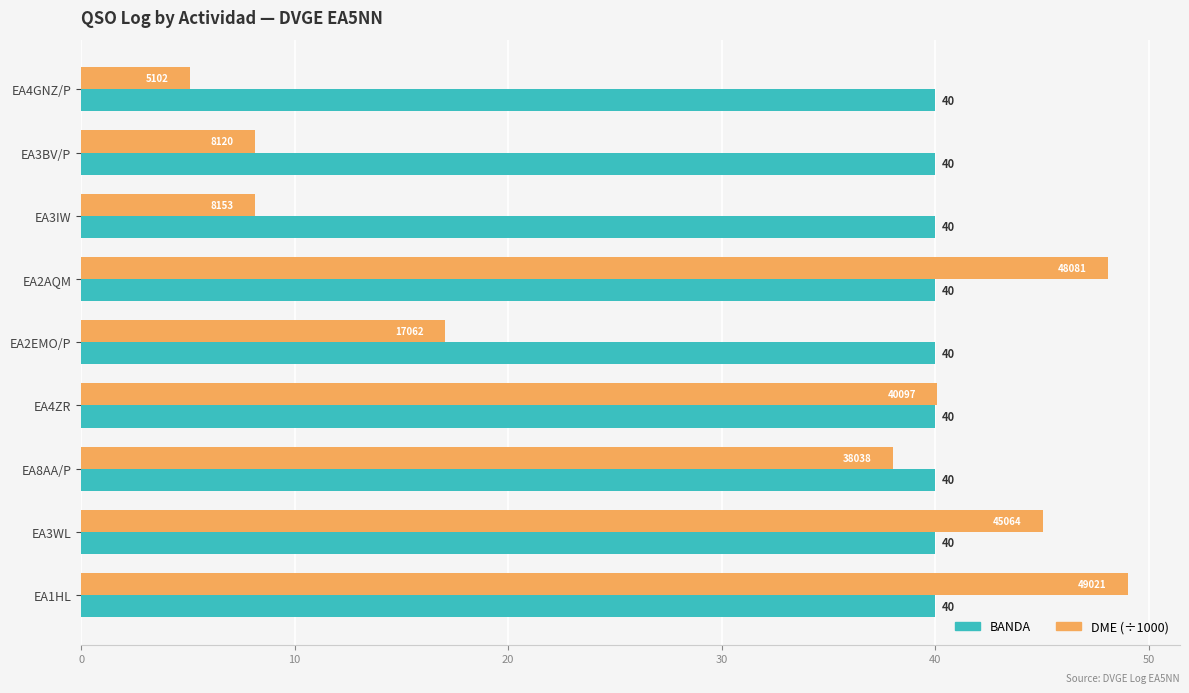

Rank the series by their maximum value, from lowest to highest.

BANDA, DME (÷1000)